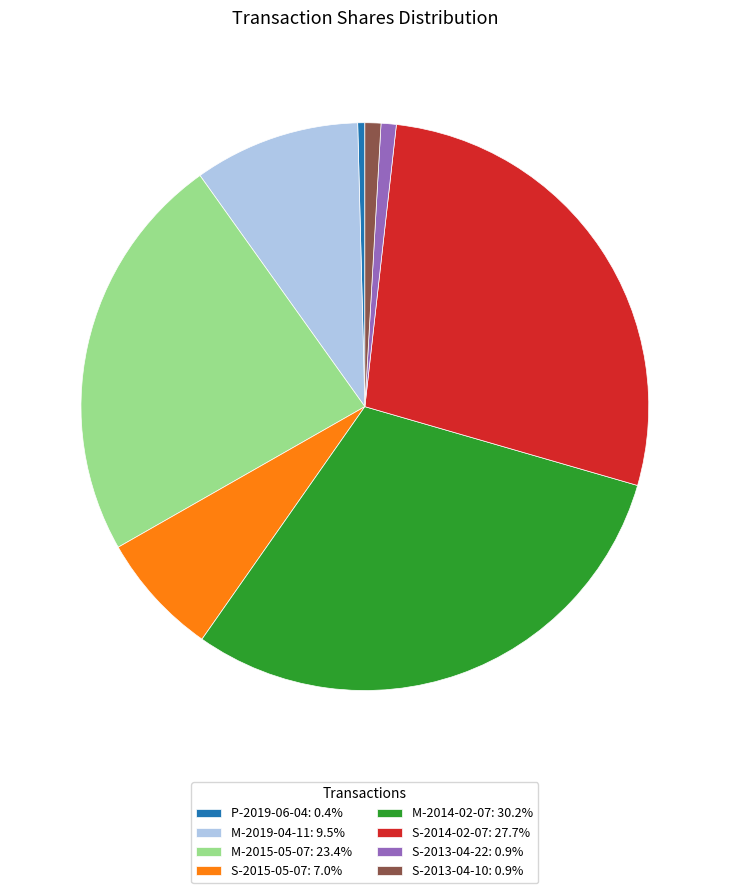

Is there a majority slice in this chart?

No